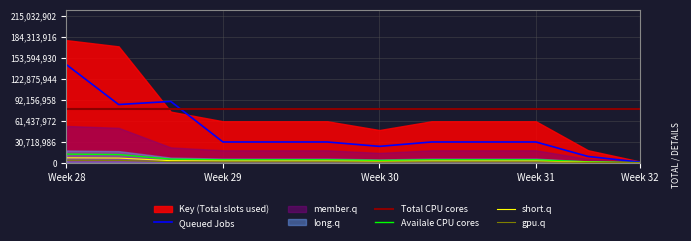

Where does the Queued Jobs series first go above 30294996?

Week 28